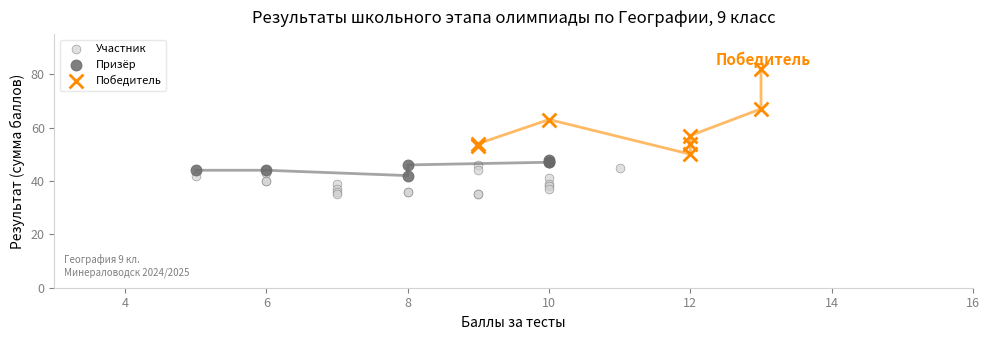

Which series reaches the minimum Y coordinate?

Участник